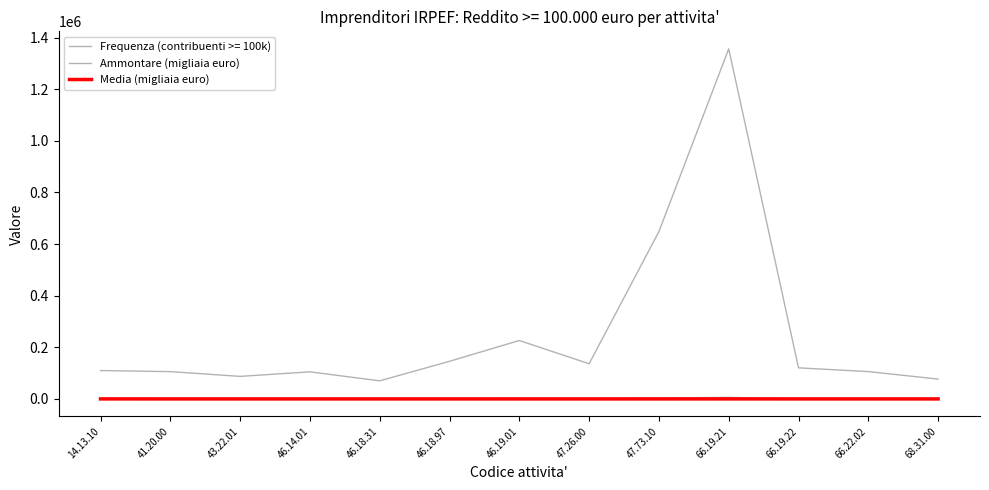

What is the spread (max minus min) of values at 46.18.97?

145785.2